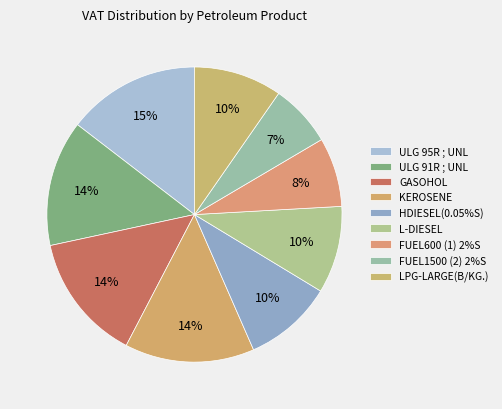

What percentage is NOT represented by L-DIESEL?

90.4%